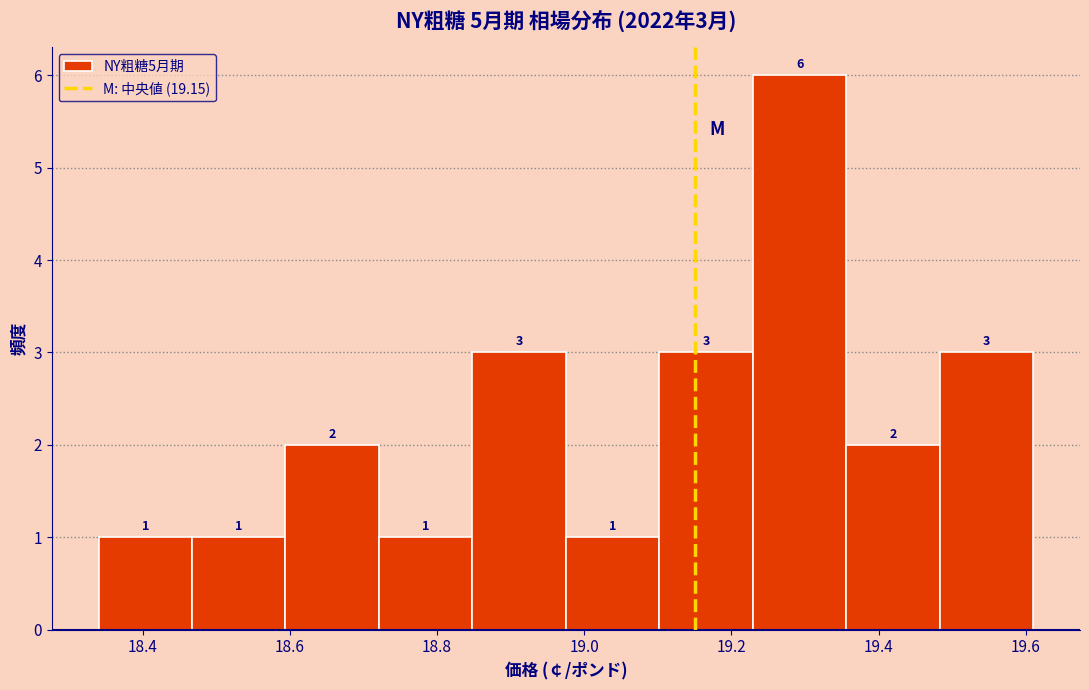

Which range on the x-axis has the tallest bar?

19.22 to 19.36